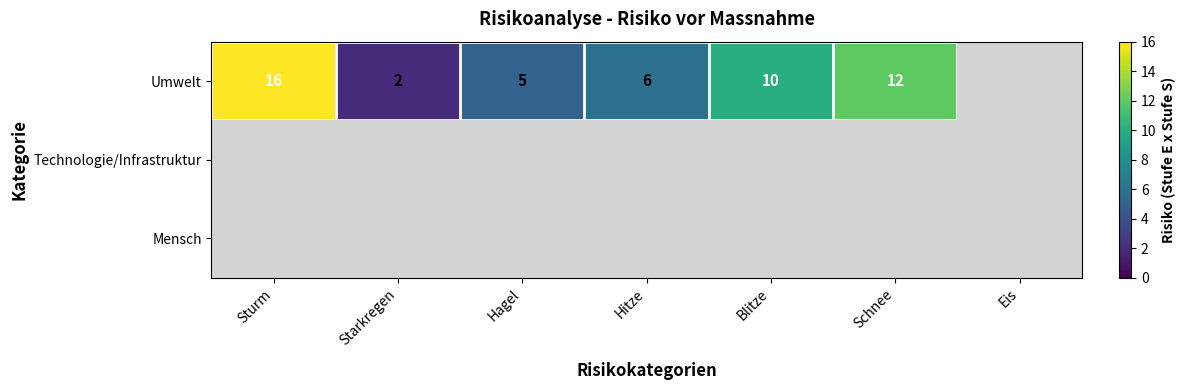

The value of Umwelt at Hagel is 5. True or false?

True